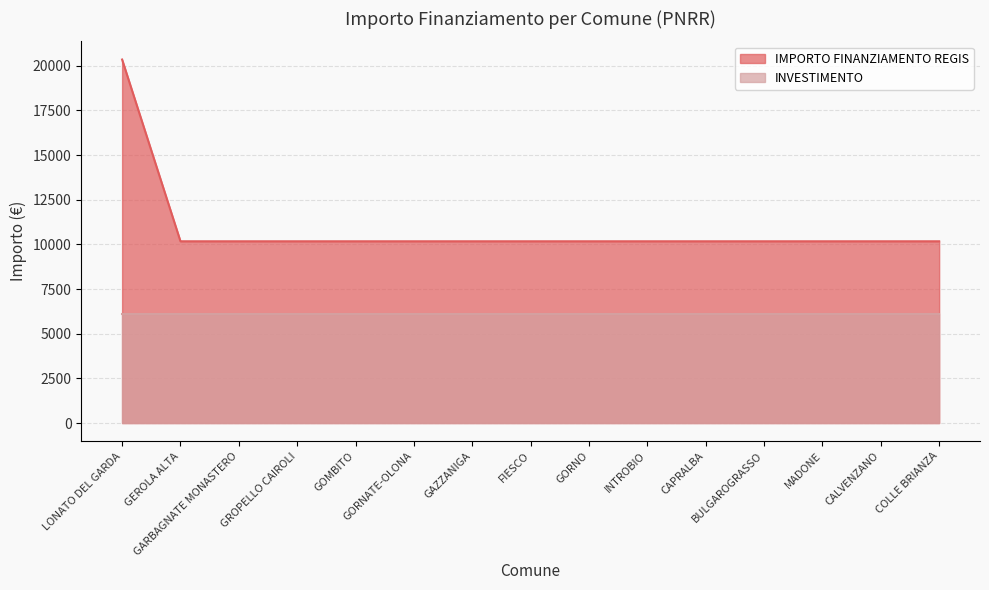

Does the chart display data point markers on the line(s)?

No